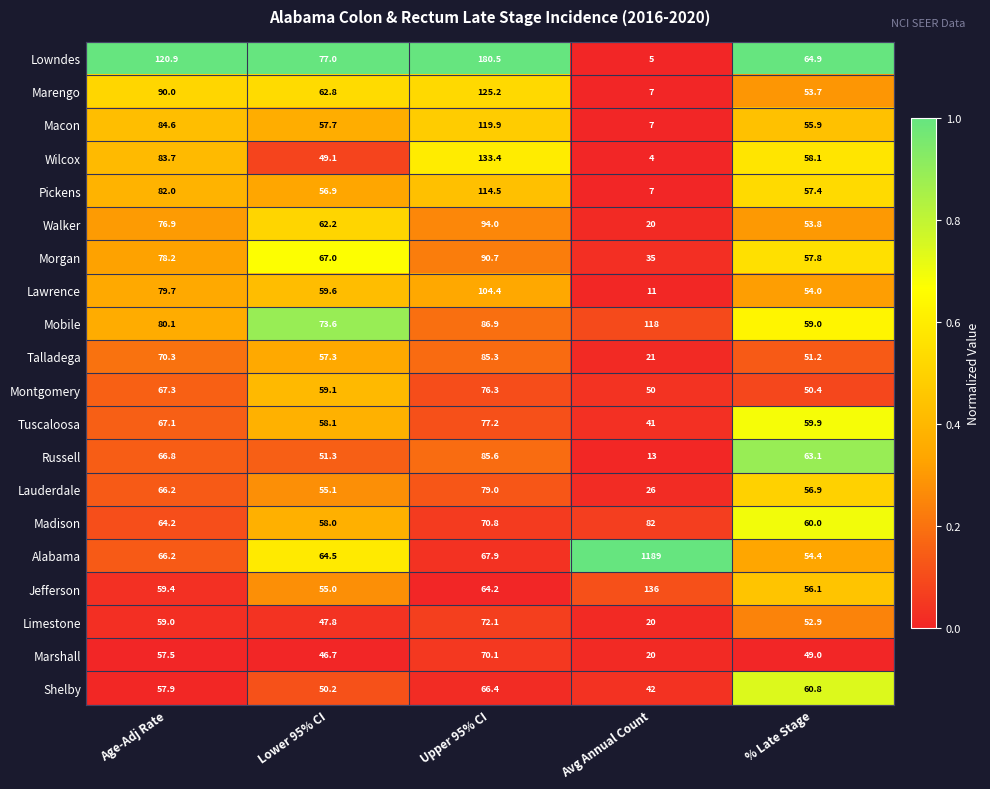

The value of Madison at % Late Stage is 36.5. True or false?

False